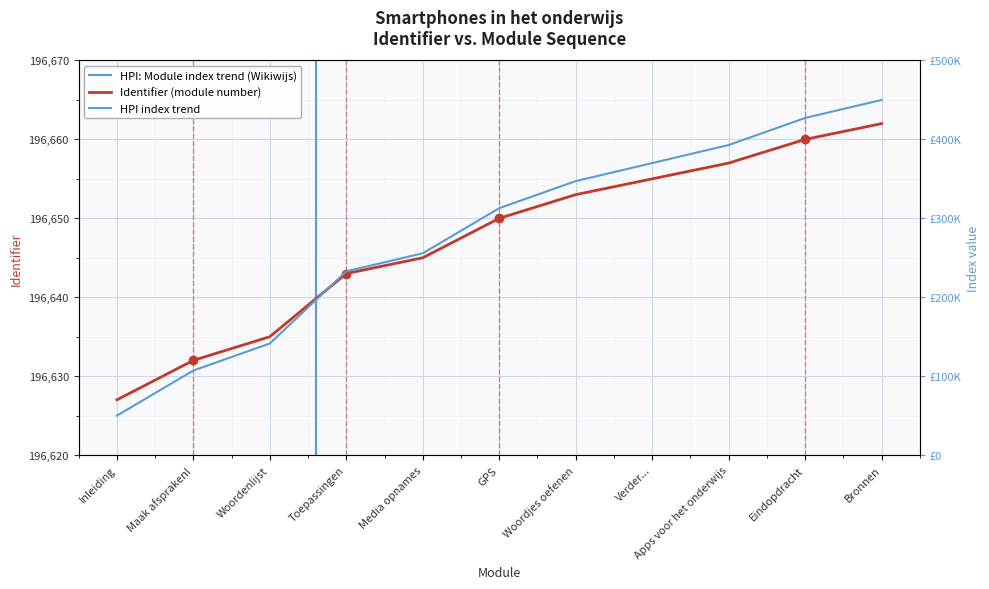

Between Woordenlijst and Bronnen, which is larger?

Bronnen